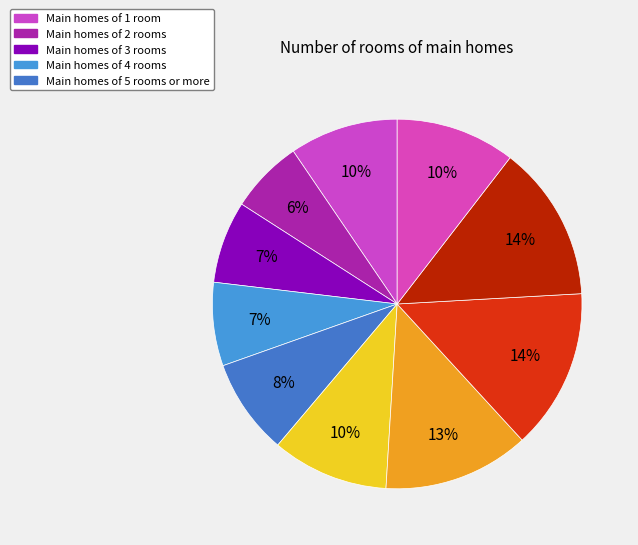

How many slices are in this pie chart?

10